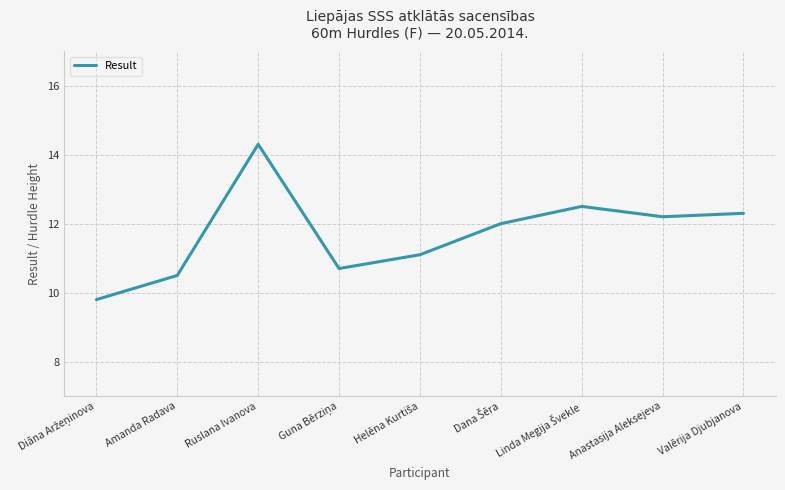

What is the approximate value at Valērija Djubjanova?

12.3